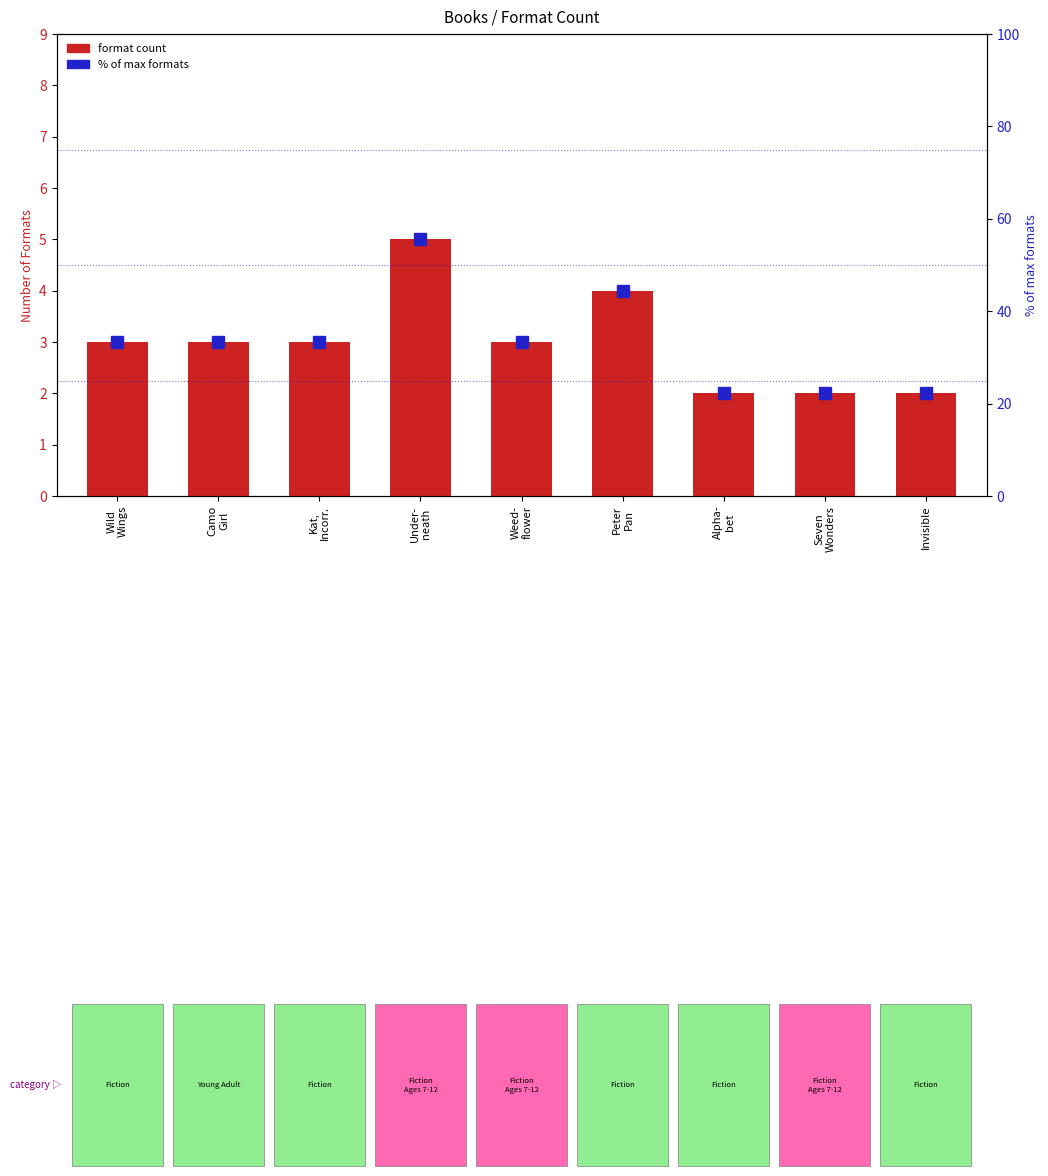

The % of max formats series shows 13.4 at Invisible. True or false?

False